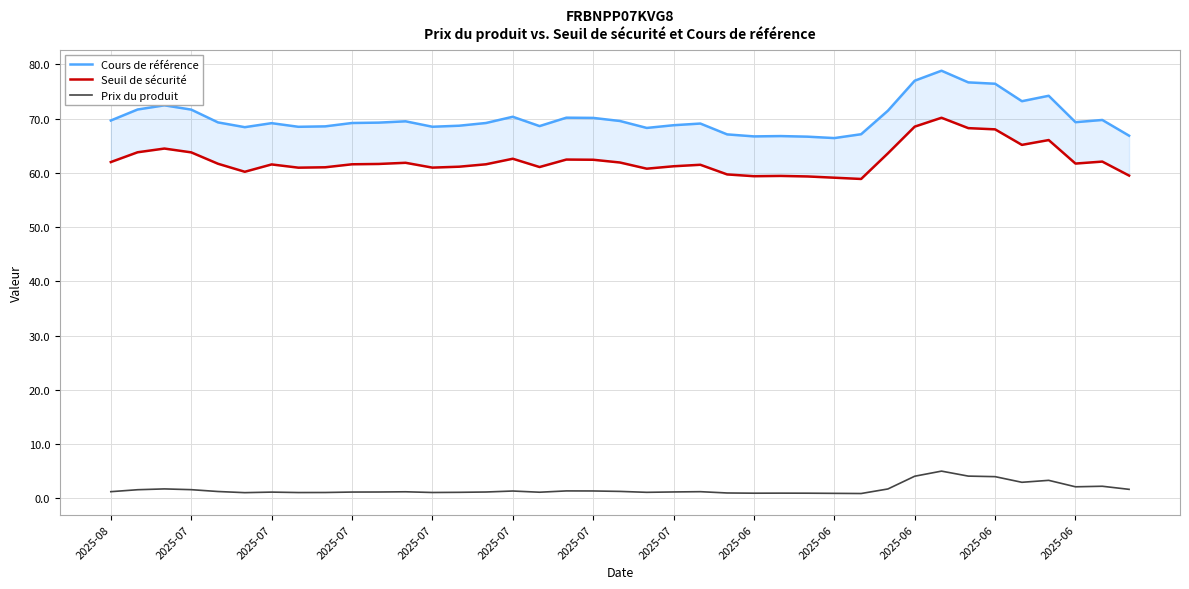

At which category does Seuil de sécurité reach its first local peak?

2025-07